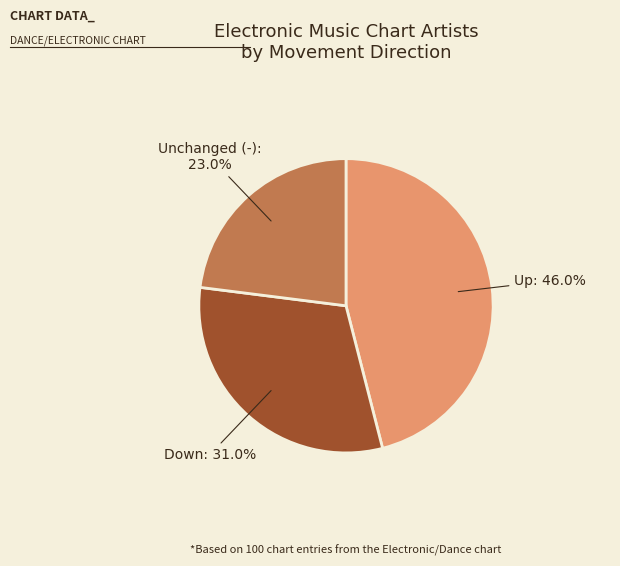

Is there a majority slice in this chart?

No